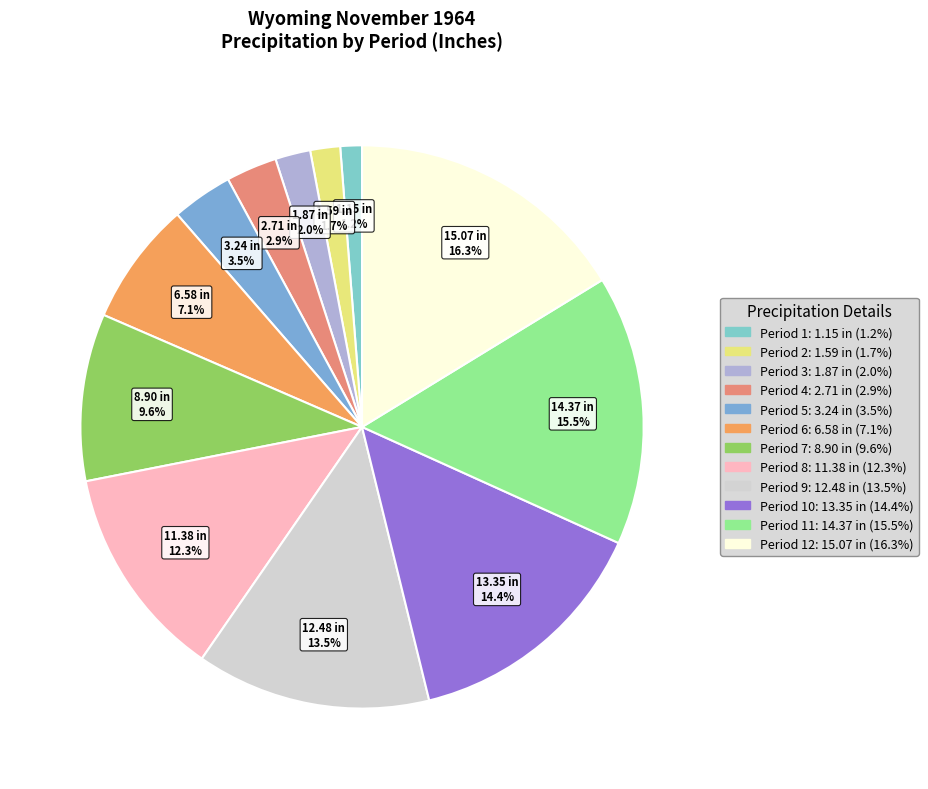

Which category has the smallest portion of the pie?

Period 1